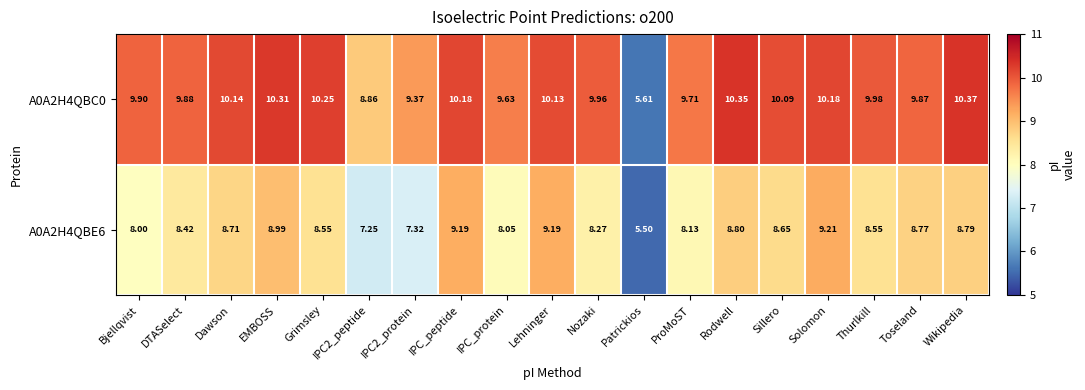

Where is A0A2H4QBC0 nearest to the value 7?

Patrickios